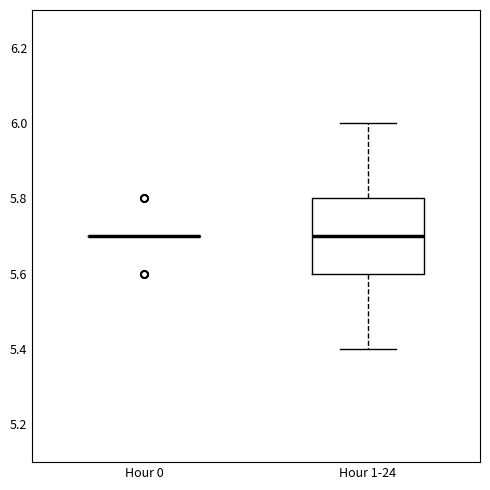

Reading left to right, transcribe this box plot: for each box, give where its median line is, the range the box spans, and where its two whiskers end, as read against the y-axis. The values are not printed on the chart, so give them approximately, as read against the axis.

Hour 0: box collapsed to a line at 5.7, whiskers 5.7 to 5.7
Hour 1-24: median 5.7, box 5.6 to 5.8, whiskers 5.4 to 6.0